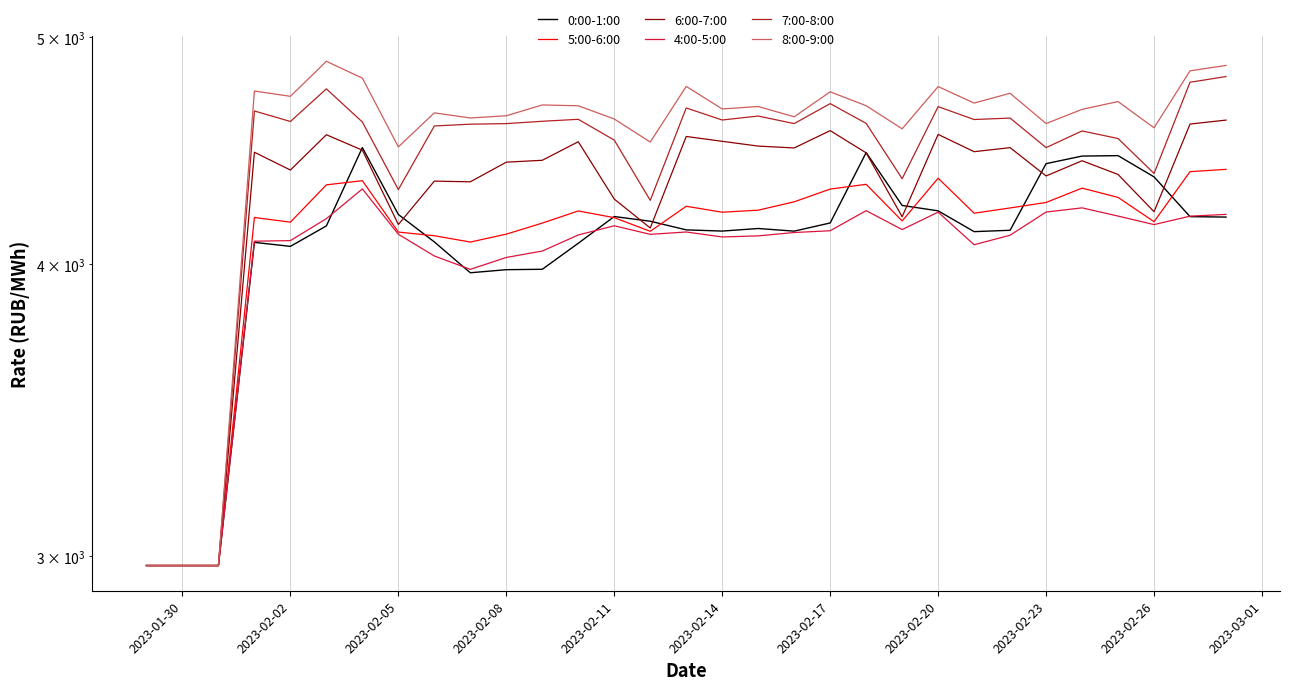

True or false: 0:00-1:00 and 8:00-9:00 cross at least once.

False